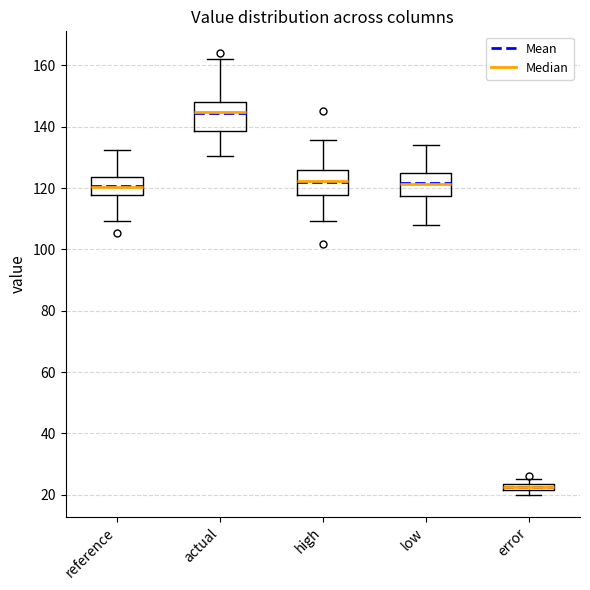

Where is the upper edge of the box for error on the y-axis? The values are not printed on the chart, so give them approximately, as read against the axis.

24